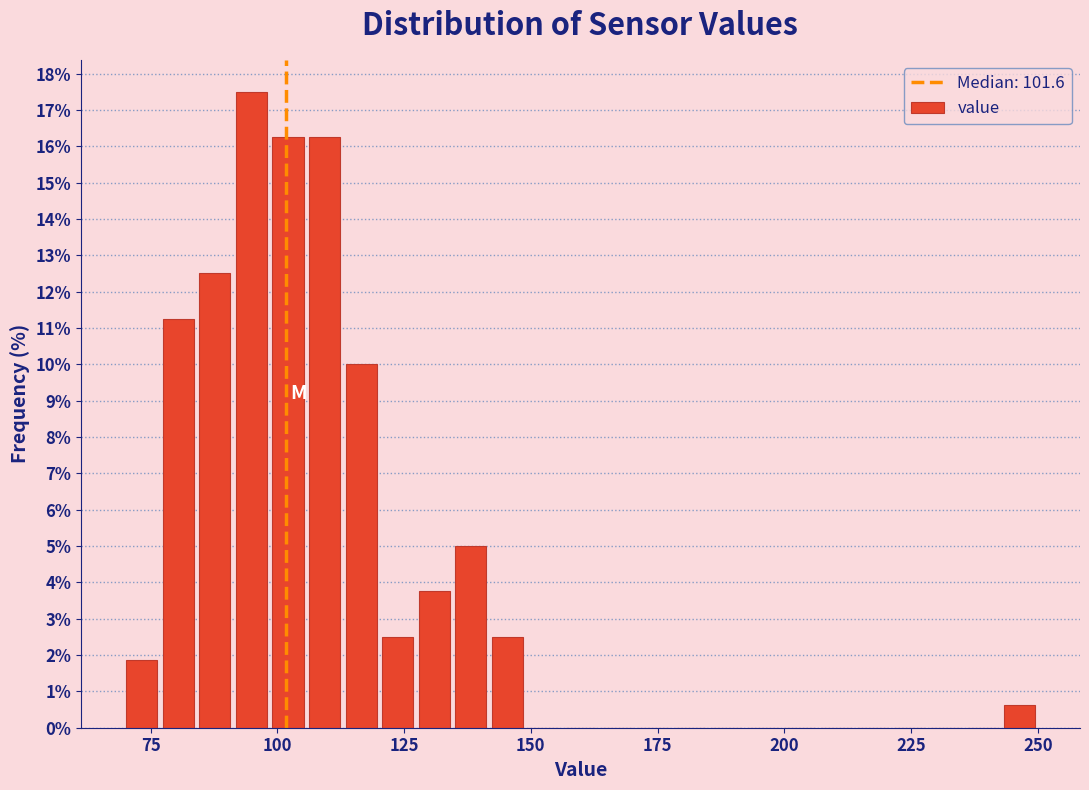

Read against the x-axis, roughly where is the centre of the tallest bar?

95